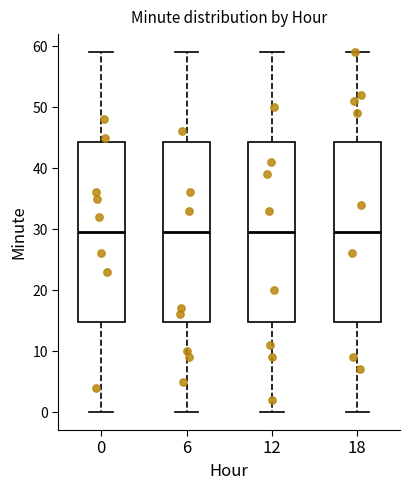

Reading left to right, read every box against the y-axis: the position of its median line, the range the box covers, and the ends of its whiskers. The values are not printed on the chart, so give them approximately, as read against the axis.

0: median 30, box 15 to 44, whiskers 0 to 59
6: median 30, box 15 to 44, whiskers 0 to 59
12: median 30, box 15 to 44, whiskers 0 to 59
18: median 30, box 15 to 44, whiskers 0 to 59